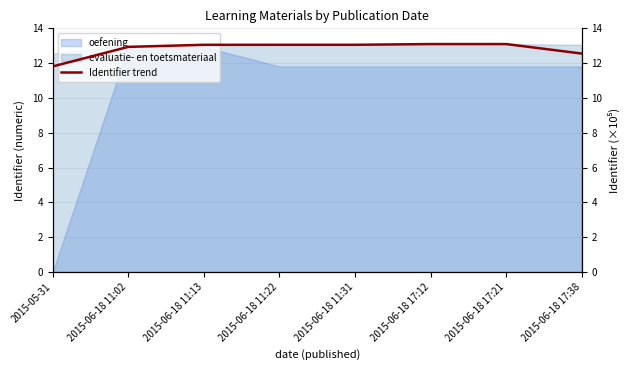

Is it true that oefening equals 6.1 at 2015-06-18 17:12?

False